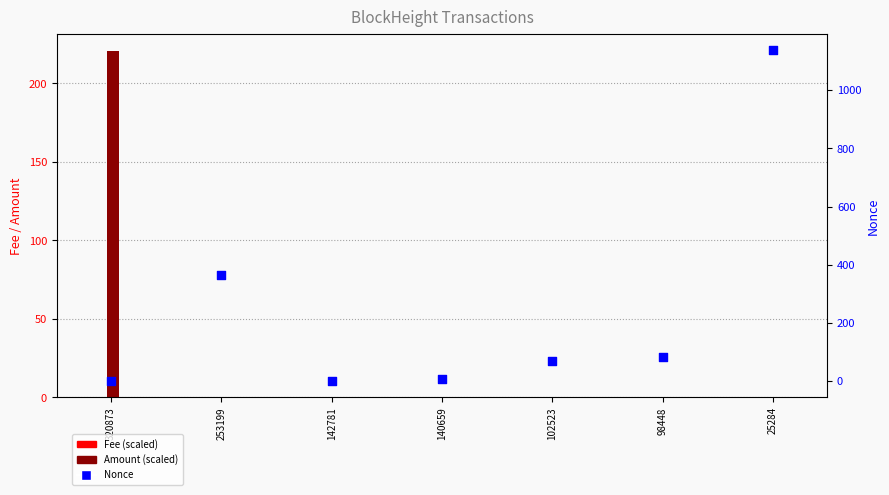

Which series reaches the minimum Y coordinate?

Amount